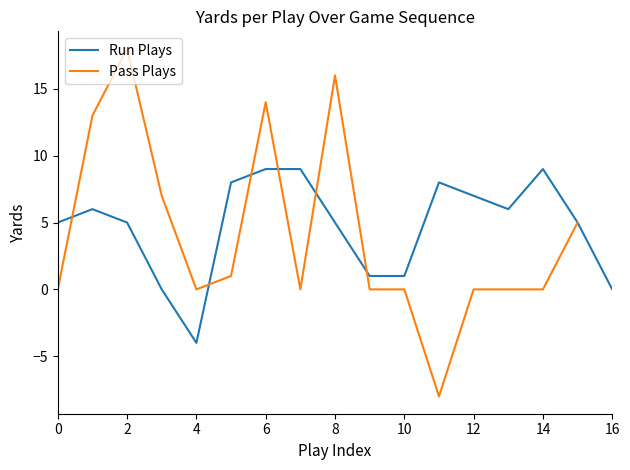

What is the minimum value for Run Plays?

-4